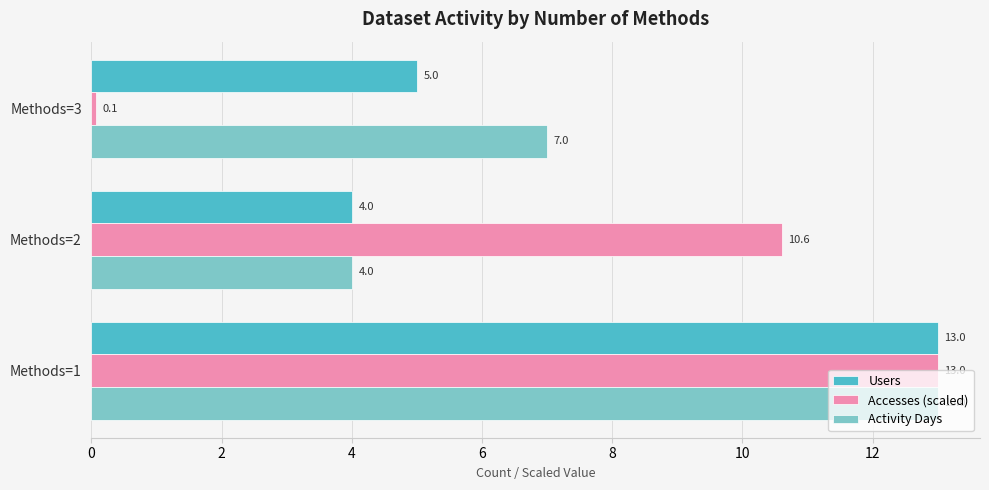

The value of Activity Days at Methods=2 is 7.1. True or false?

False